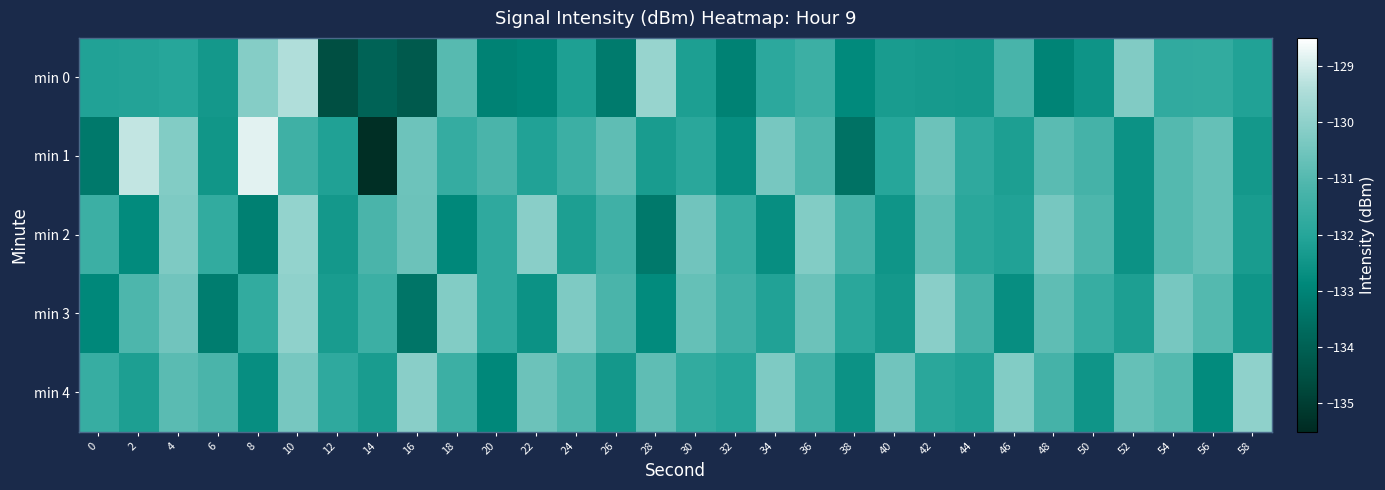

Which series has the largest range (max minus min)?

min 1